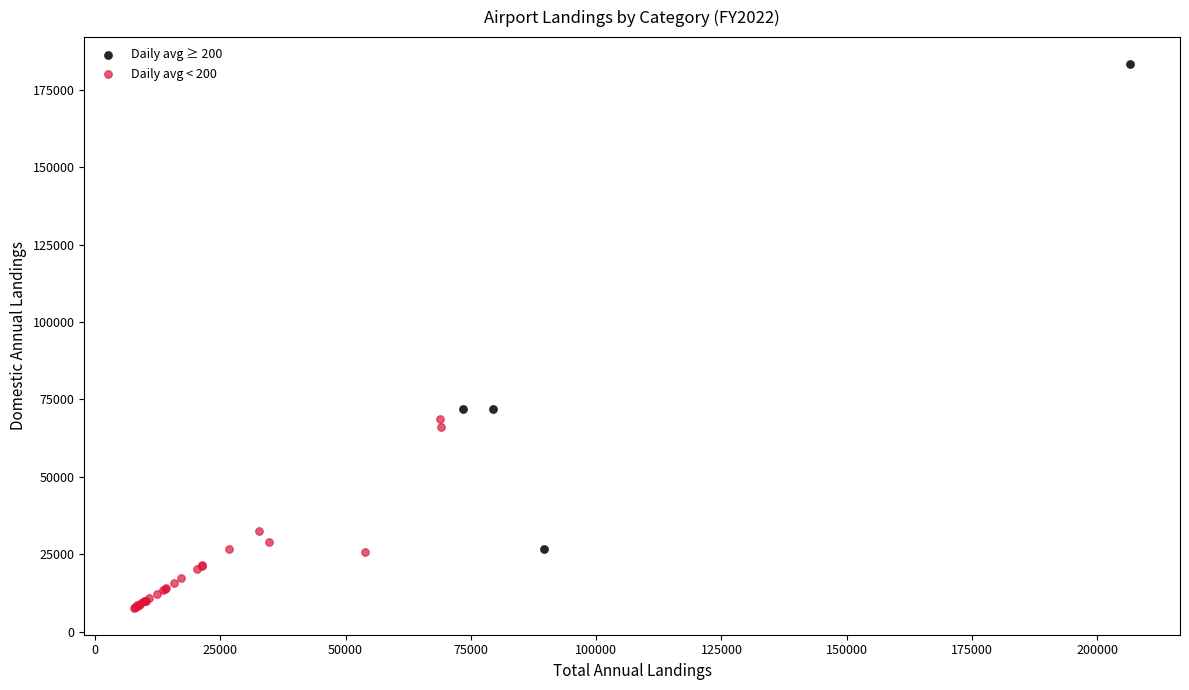

Which series has the widest spread of Y values?

Daily avg ≥ 200